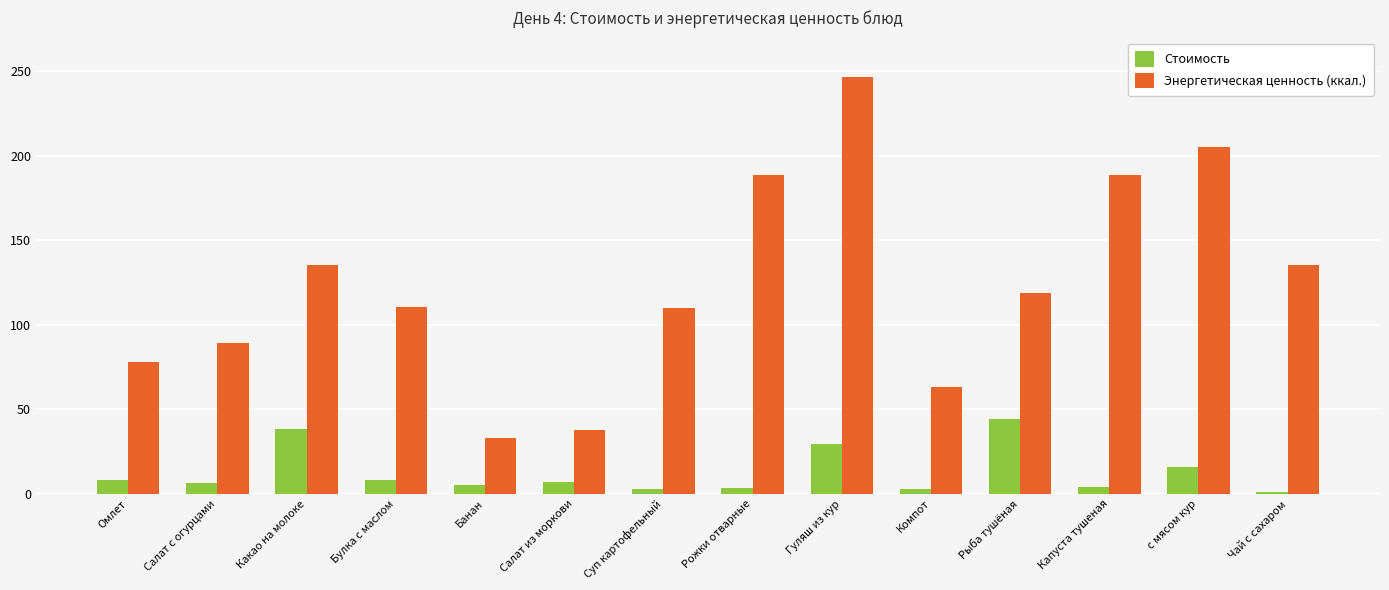

What is the label of the 3rd bar from the left?

Какао на молоке